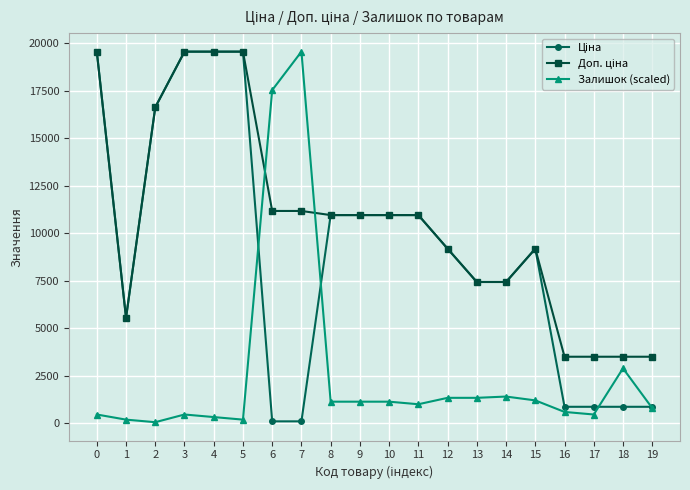

True or false: Залишок (scaled) has more than 0 interior local peaks.

True